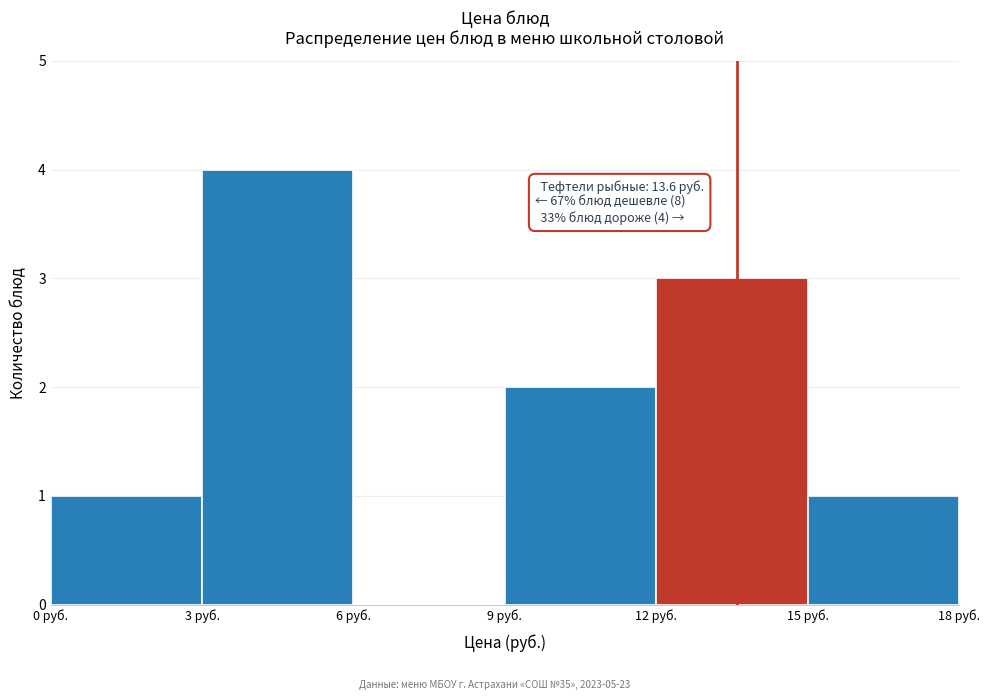

Which range on the x-axis has the tallest bar?

3 to 6